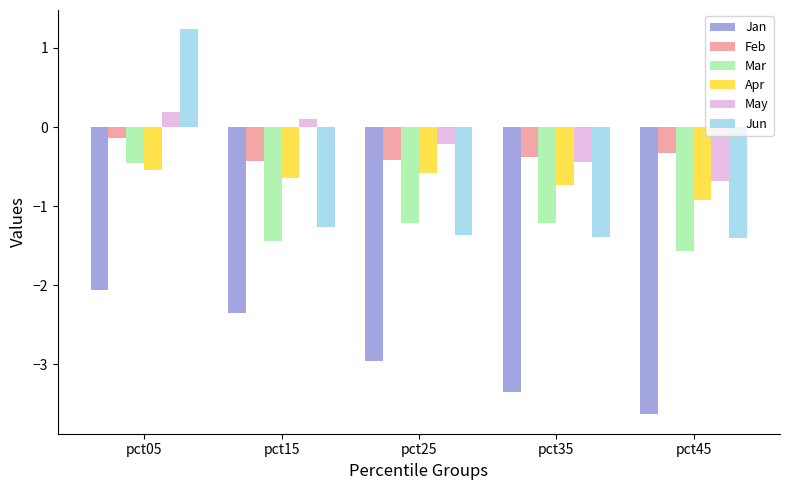

What is the difference between the maximum and minimum values in the May series?

0.9